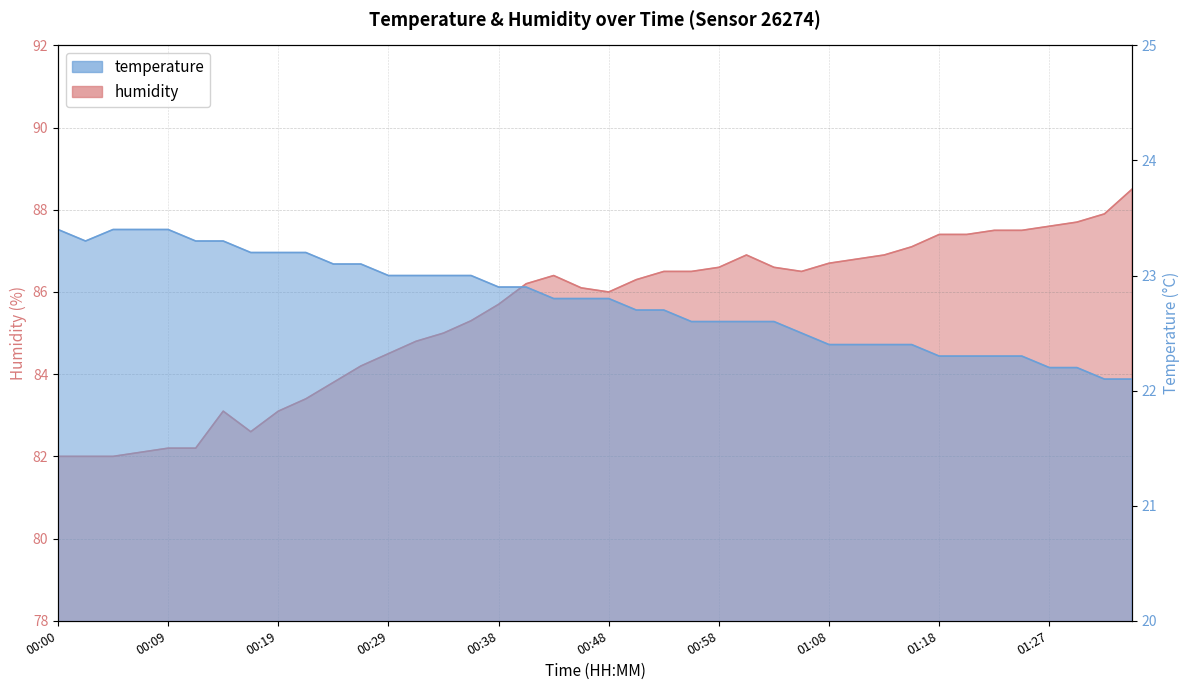

What is the total value across all series at 00:41?

109.1